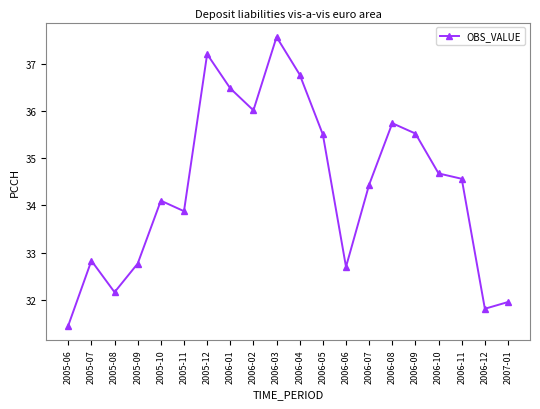

Where is the first local maximum?

2005-07